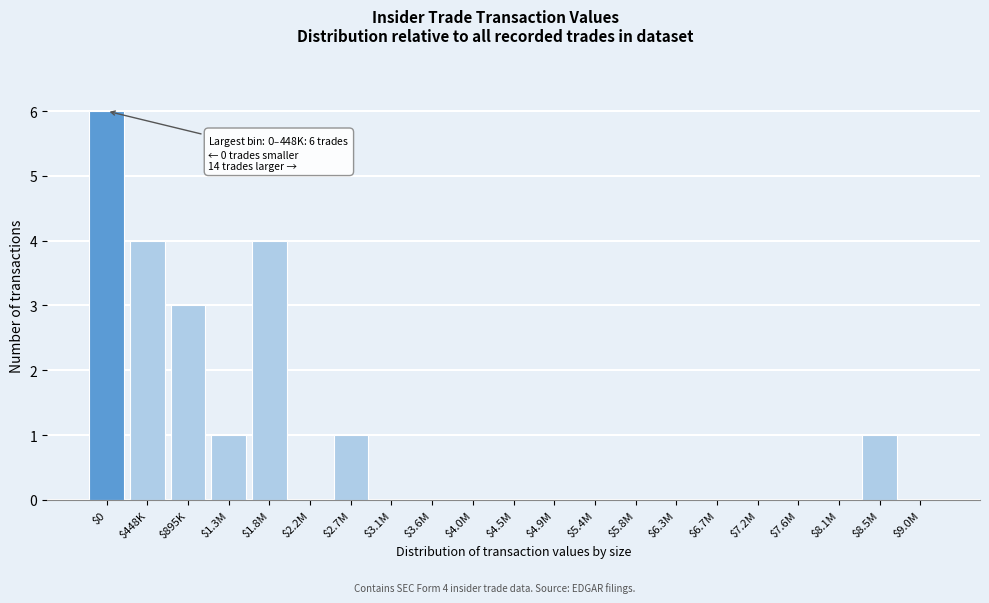

What is the sum of all values?

20